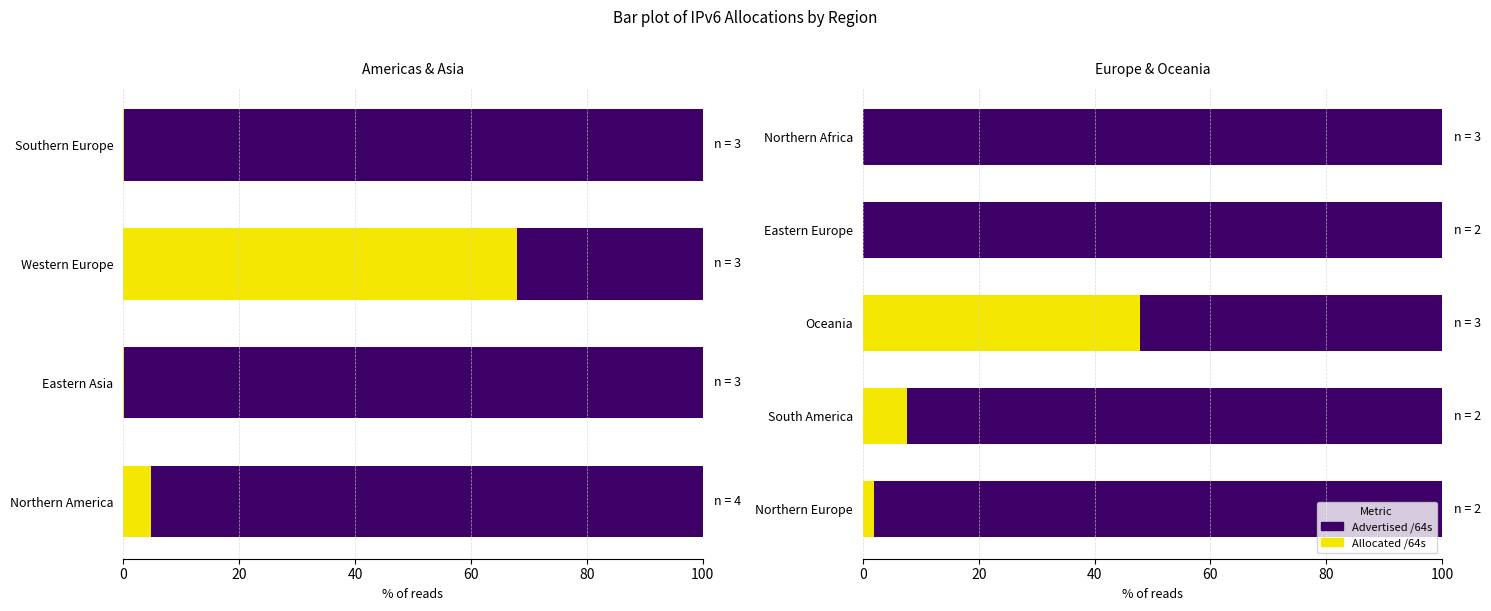

The value of Allocated /64s at Northern Europe is 0.7. True or false?

False